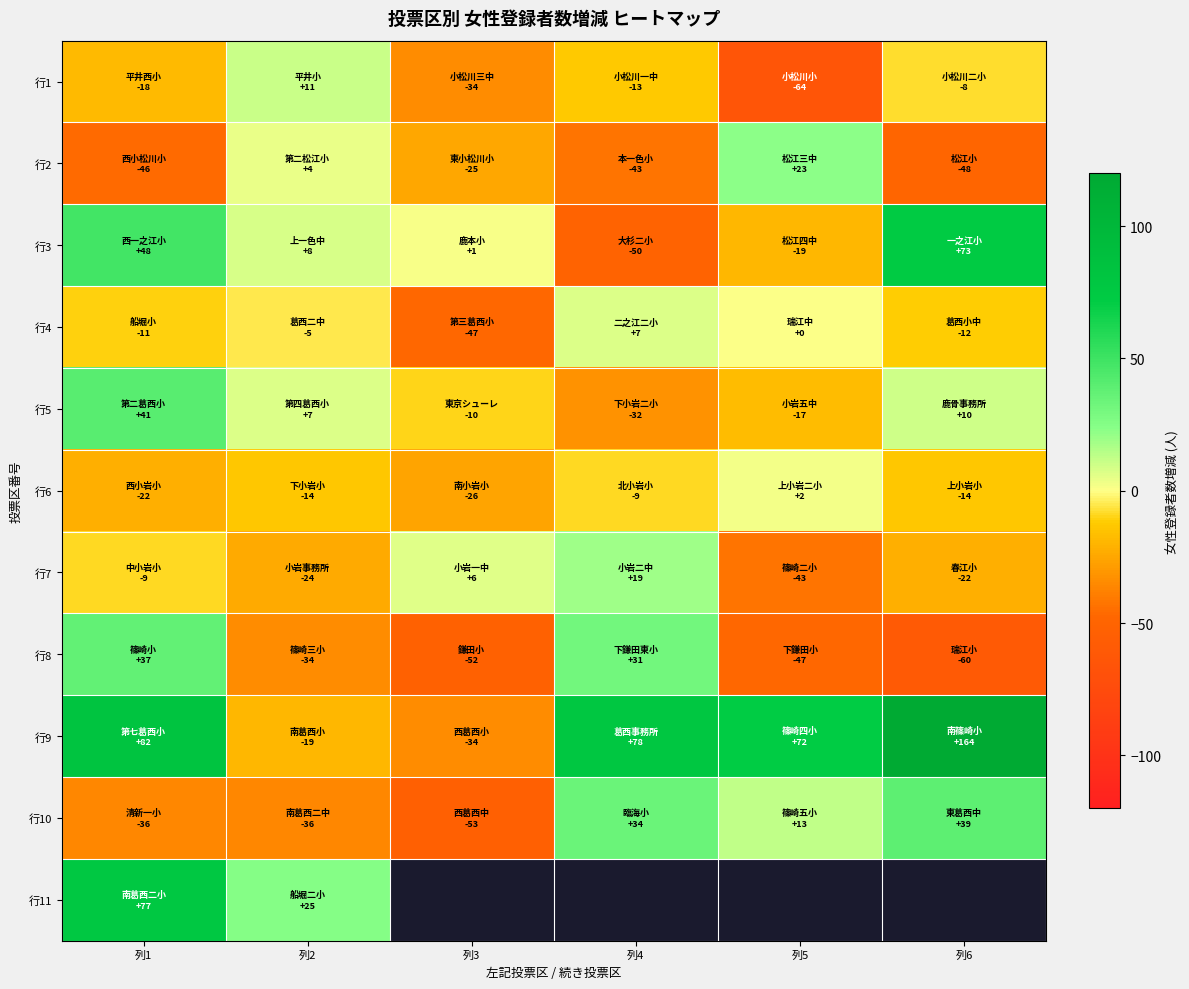

Which series has the largest range (max minus min)?

行9